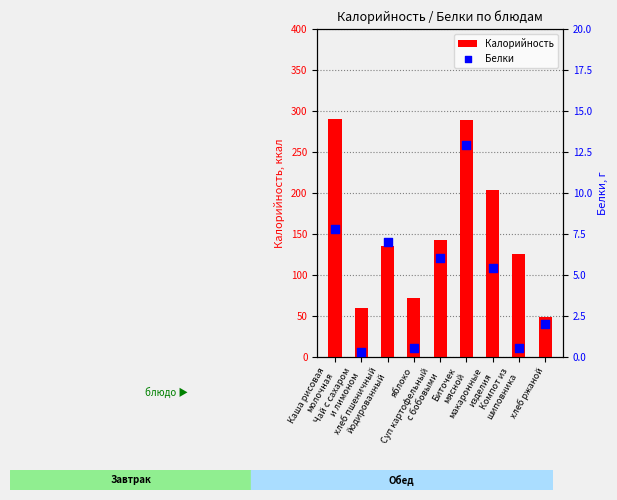

Which series reaches the minimum Y coordinate?

Белки